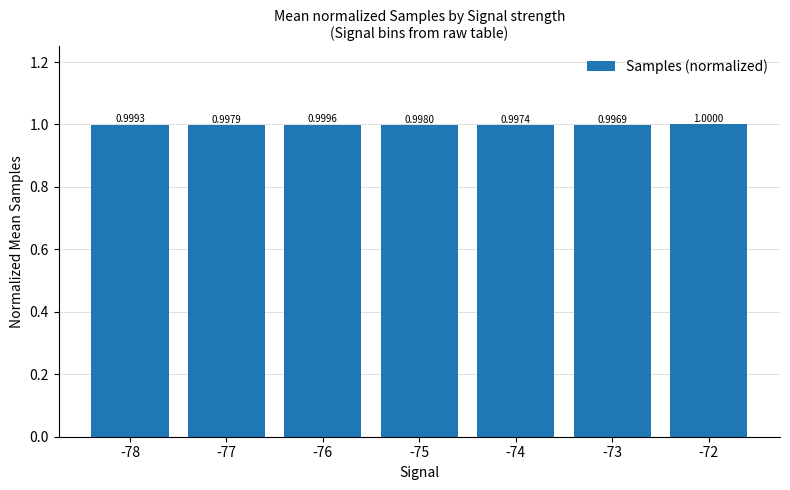

What value does the data have at -72?

1.0